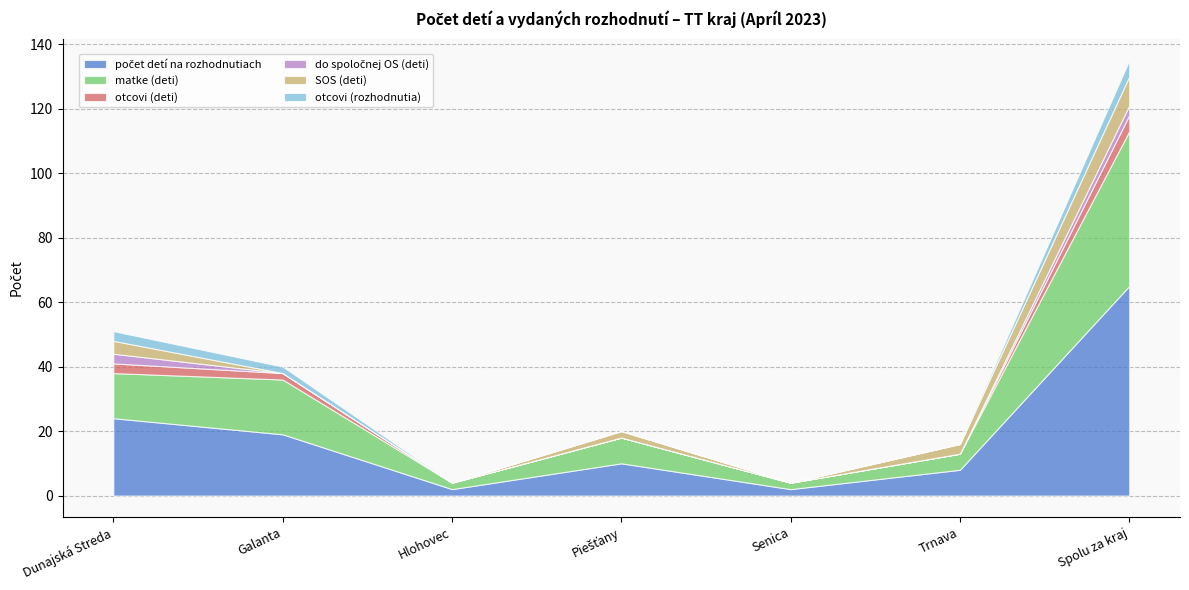

What is the average value of the do spoločnej OS (deti) series?

1